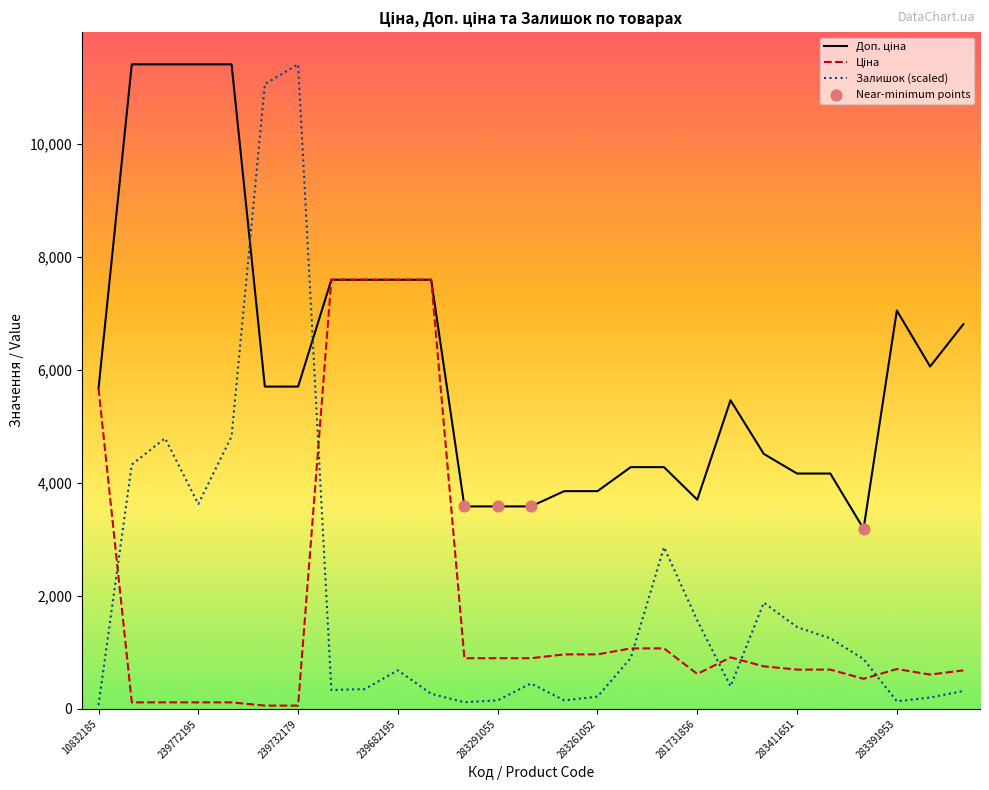

What is the total value across all series at 239772179?

16347.6